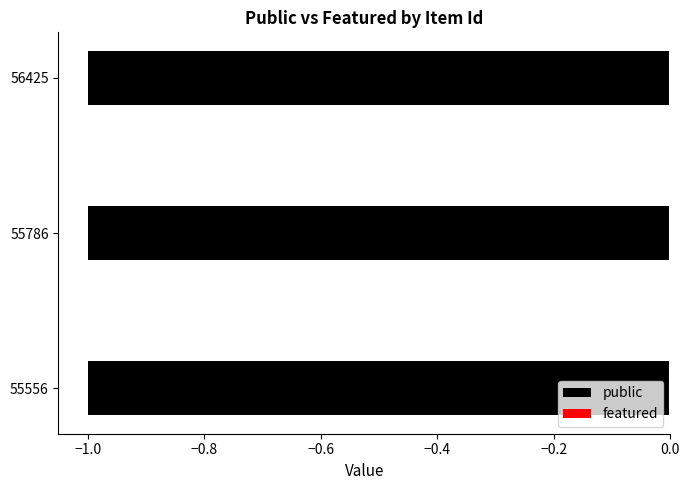

List the series in order of their overall mean, highest first.

public, featured